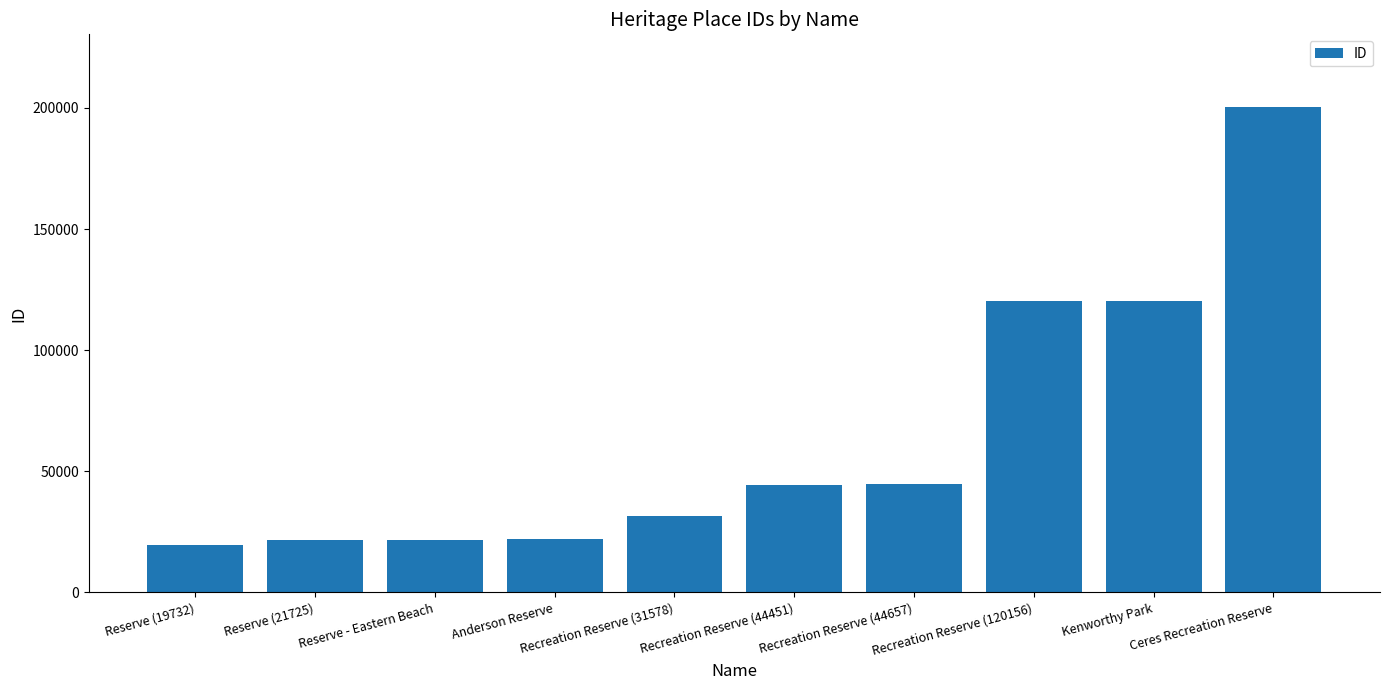

What is the ratio of the value at Kenworthy Park to the value at Reserve (21725)?

5.5